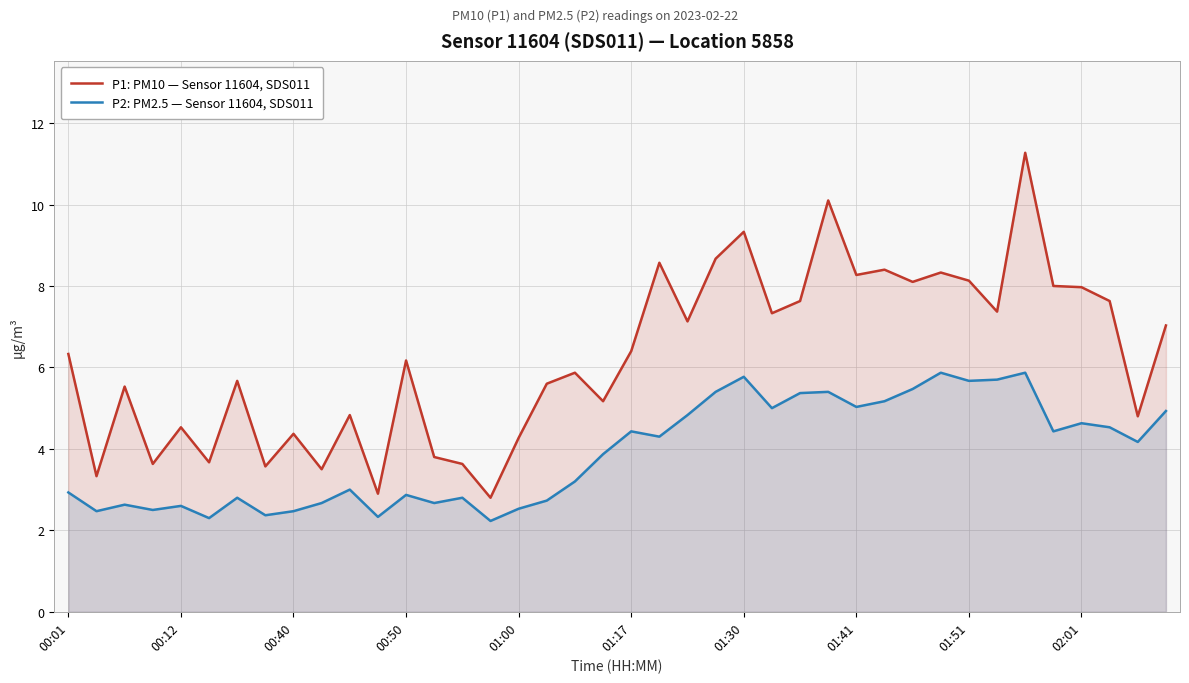

Rank the series at 18 from highest to lowest value.

P1: PM10 — Sensor 11604, SDS011, P2: PM2.5 — Sensor 11604, SDS011